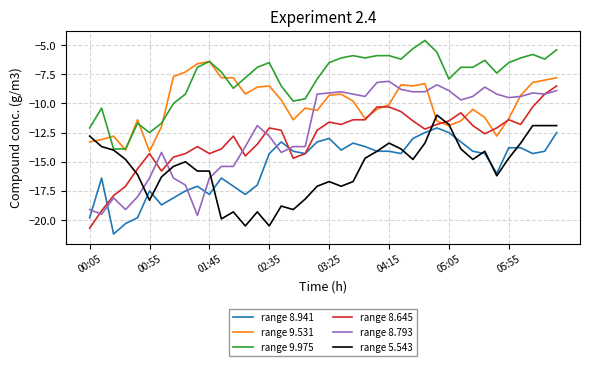

How many lines are shown in the chart?

6